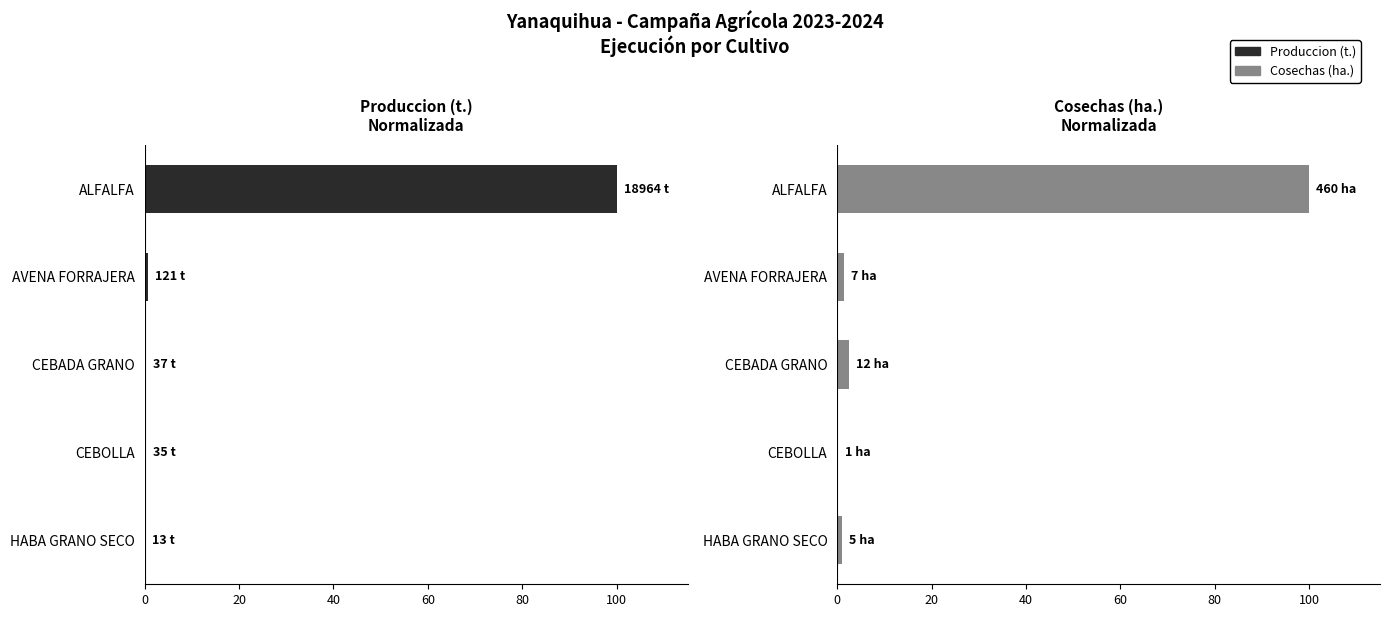

What is the greatest value displayed?

100.0